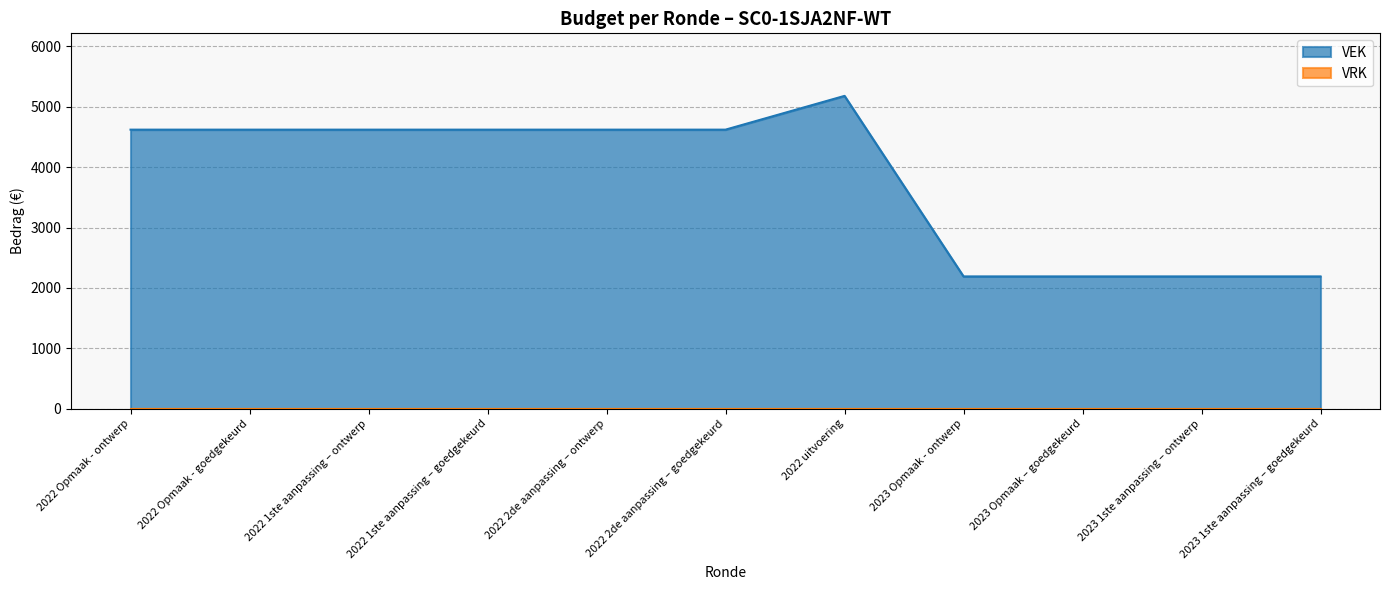

At which label does the data first exceed 4621?

2022 uitvoering